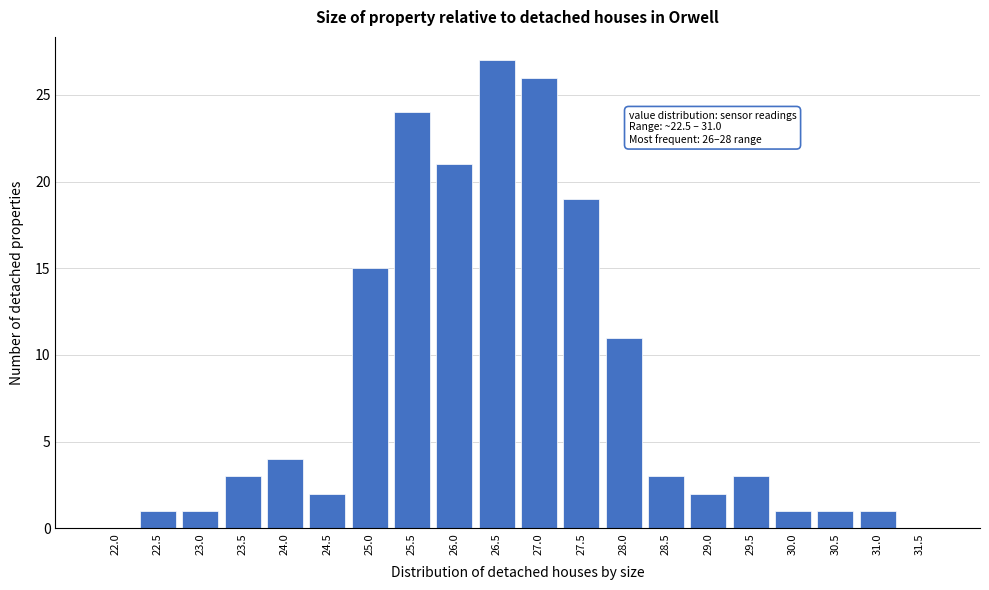

Reading left to right, what are all the values shown in this chart?

22.0=0	22.5=1	23.0=1	23.5=3	24.0=4	24.5=2	25.0=15	25.5=24	26.0=21	26.5=27	27.0=26	27.5=19	28.0=11	28.5=3	29.0=2	29.5=3	30.0=1	30.5=1	31.0=1	31.5=0